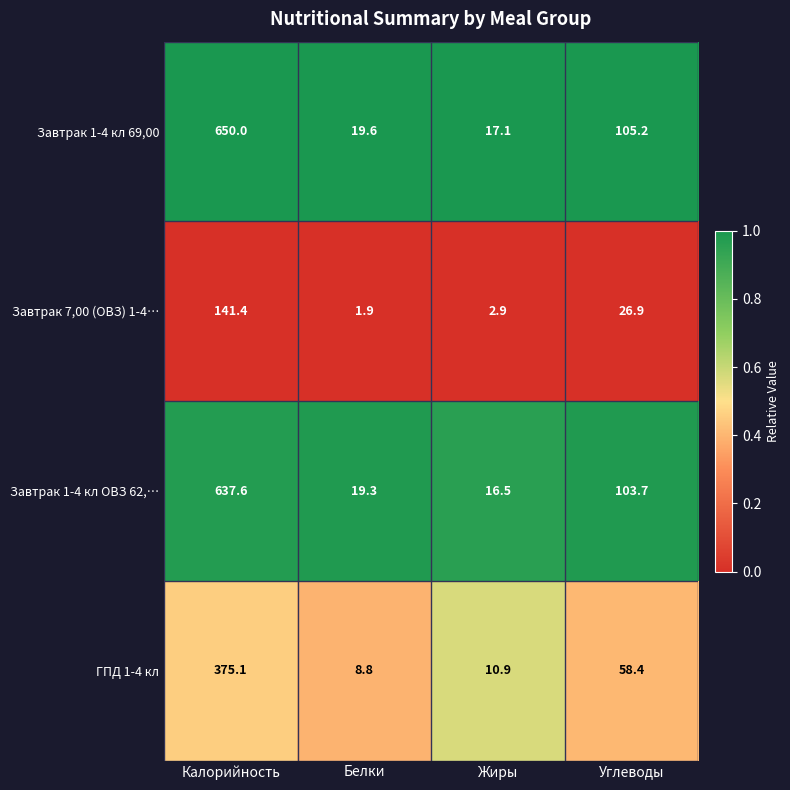

Read the ГПД 1-4 кл value at Калорийность.

375.1